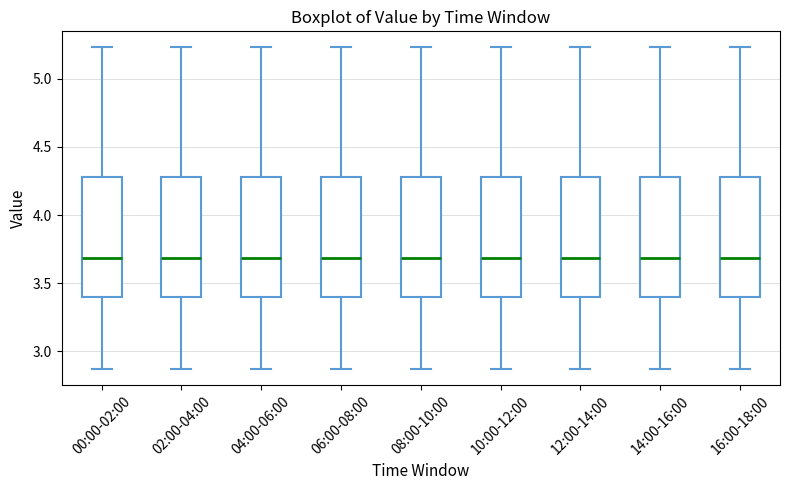

Reading left to right, transcribe this box plot: for each box, give where its median line is, the range the box spans, and where its two whiskers end, as read against the y-axis. The values are not printed on the chart, so give them approximately, as read against the axis.

00:00-02:00: median 3.70, box 3.40 to 4.30, whiskers 2.85 to 5.25
02:00-04:00: median 3.70, box 3.40 to 4.30, whiskers 2.85 to 5.25
04:00-06:00: median 3.70, box 3.40 to 4.30, whiskers 2.85 to 5.25
06:00-08:00: median 3.70, box 3.40 to 4.30, whiskers 2.85 to 5.25
08:00-10:00: median 3.70, box 3.40 to 4.30, whiskers 2.85 to 5.25
10:00-12:00: median 3.70, box 3.40 to 4.30, whiskers 2.85 to 5.25
12:00-14:00: median 3.70, box 3.40 to 4.30, whiskers 2.85 to 5.25
14:00-16:00: median 3.70, box 3.40 to 4.30, whiskers 2.85 to 5.25
16:00-18:00: median 3.70, box 3.40 to 4.30, whiskers 2.85 to 5.25